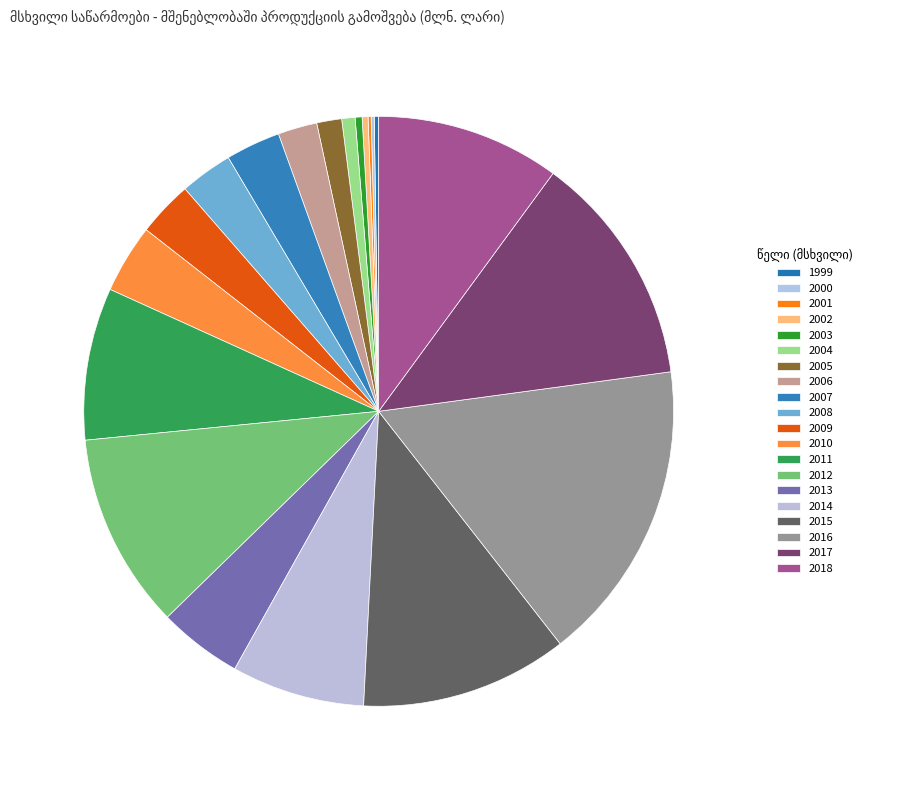

True or false: 2014 accounts for 7% of the total.

True